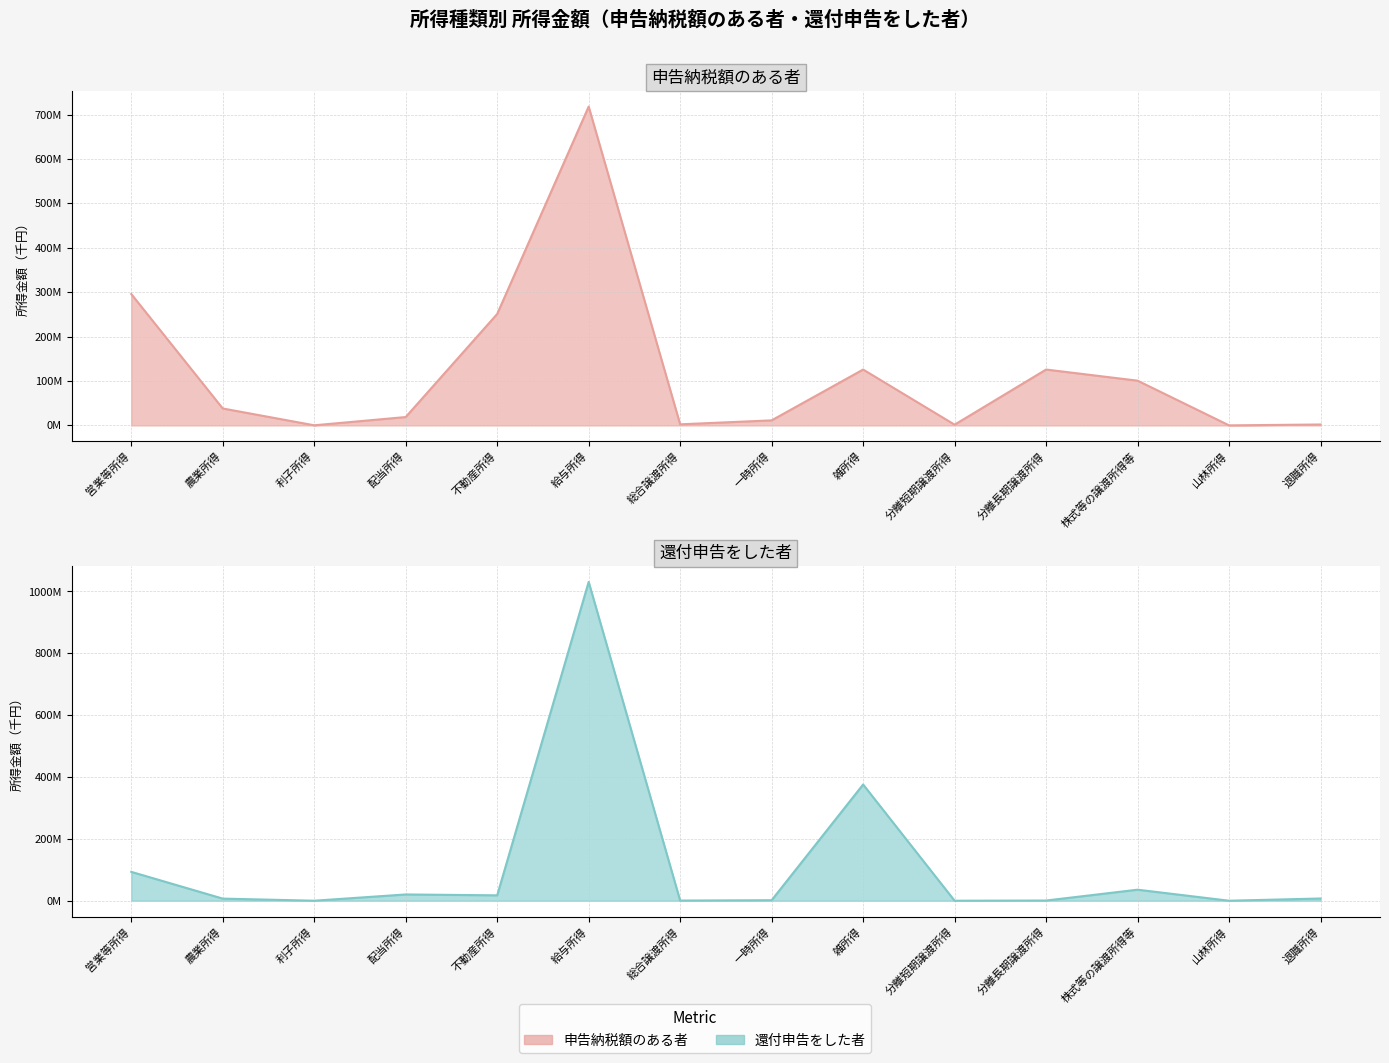

True or false: 申告納税額のある者 and 還付申告をした者 cross at least once.

True